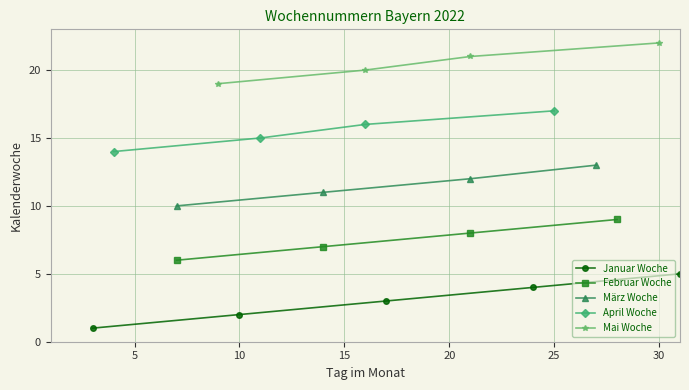

List the series in order of their peak value, lowest first.

Januar Woche, Februar Woche, März Woche, April Woche, Mai Woche